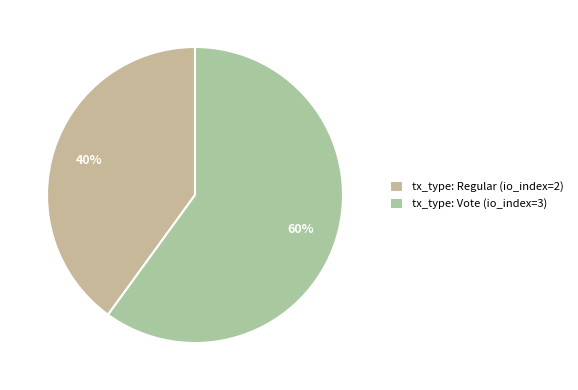

Between tx_type: Regular (io_index=2) and tx_type: Vote (io_index=3), which is larger?

tx_type: Vote (io_index=3)